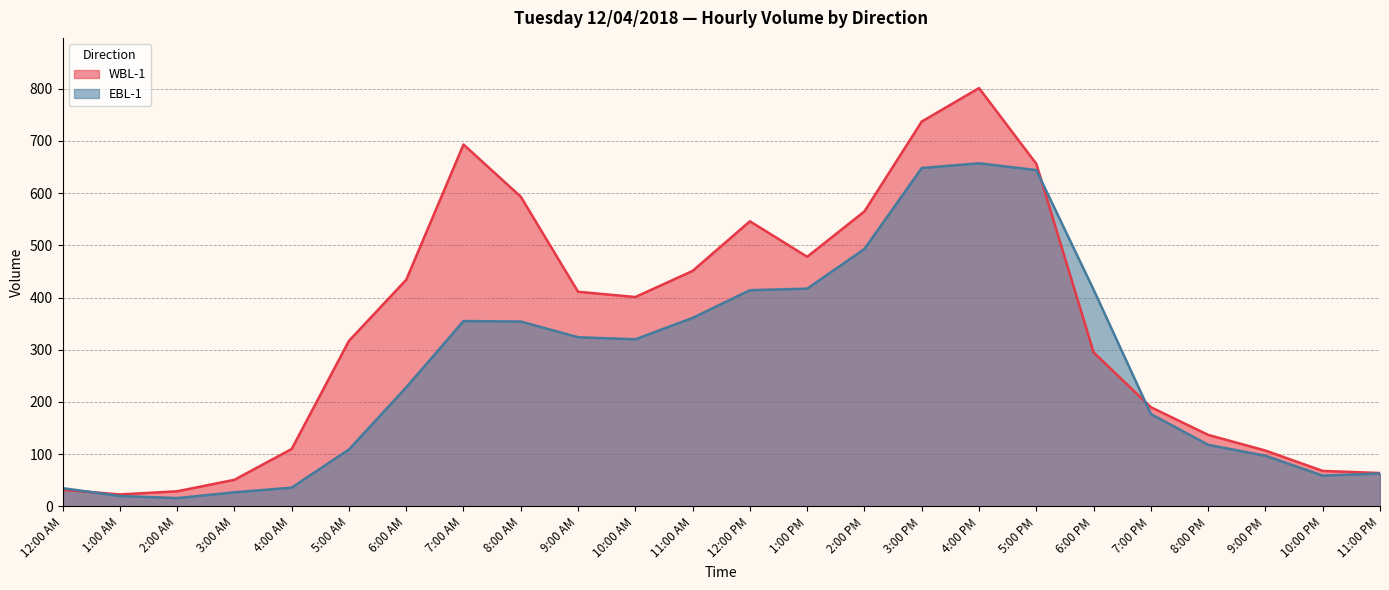

True or false: WBL-1 has more than 1 interior local peaks.

True